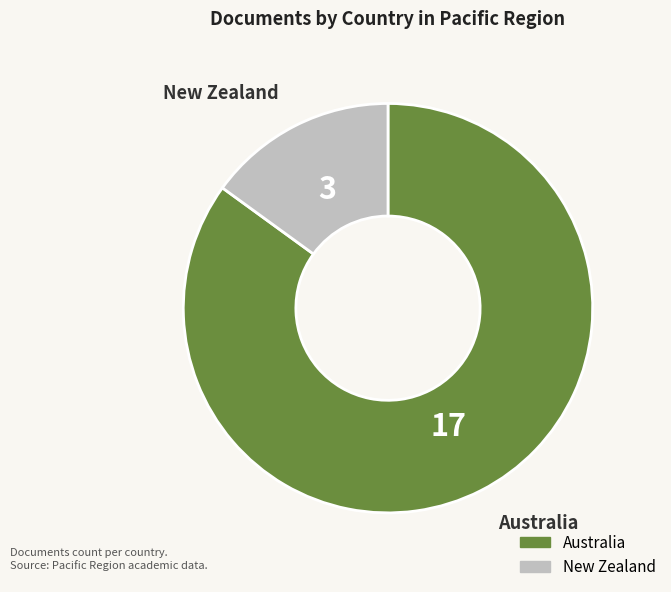

Which category has the biggest portion of the pie?

Australia